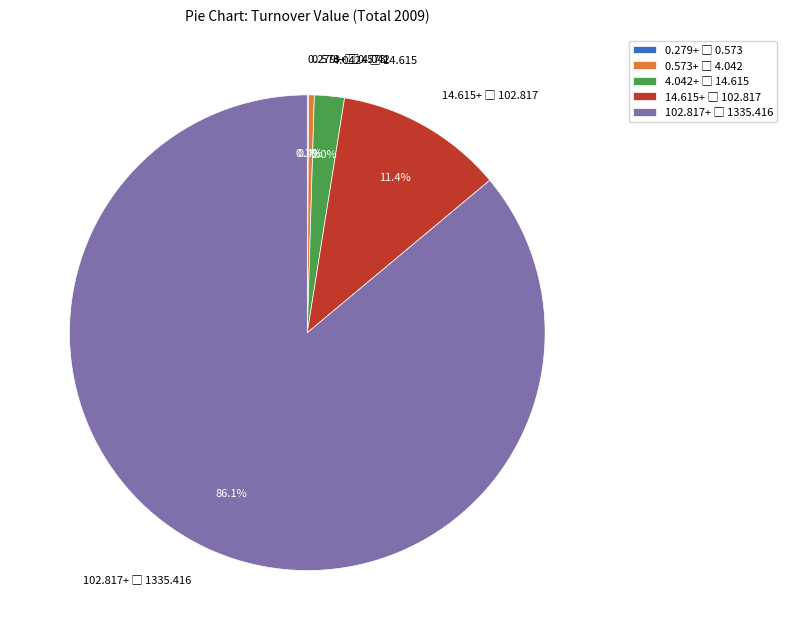

Is there any slice that represents more than half of the pie?

Yes